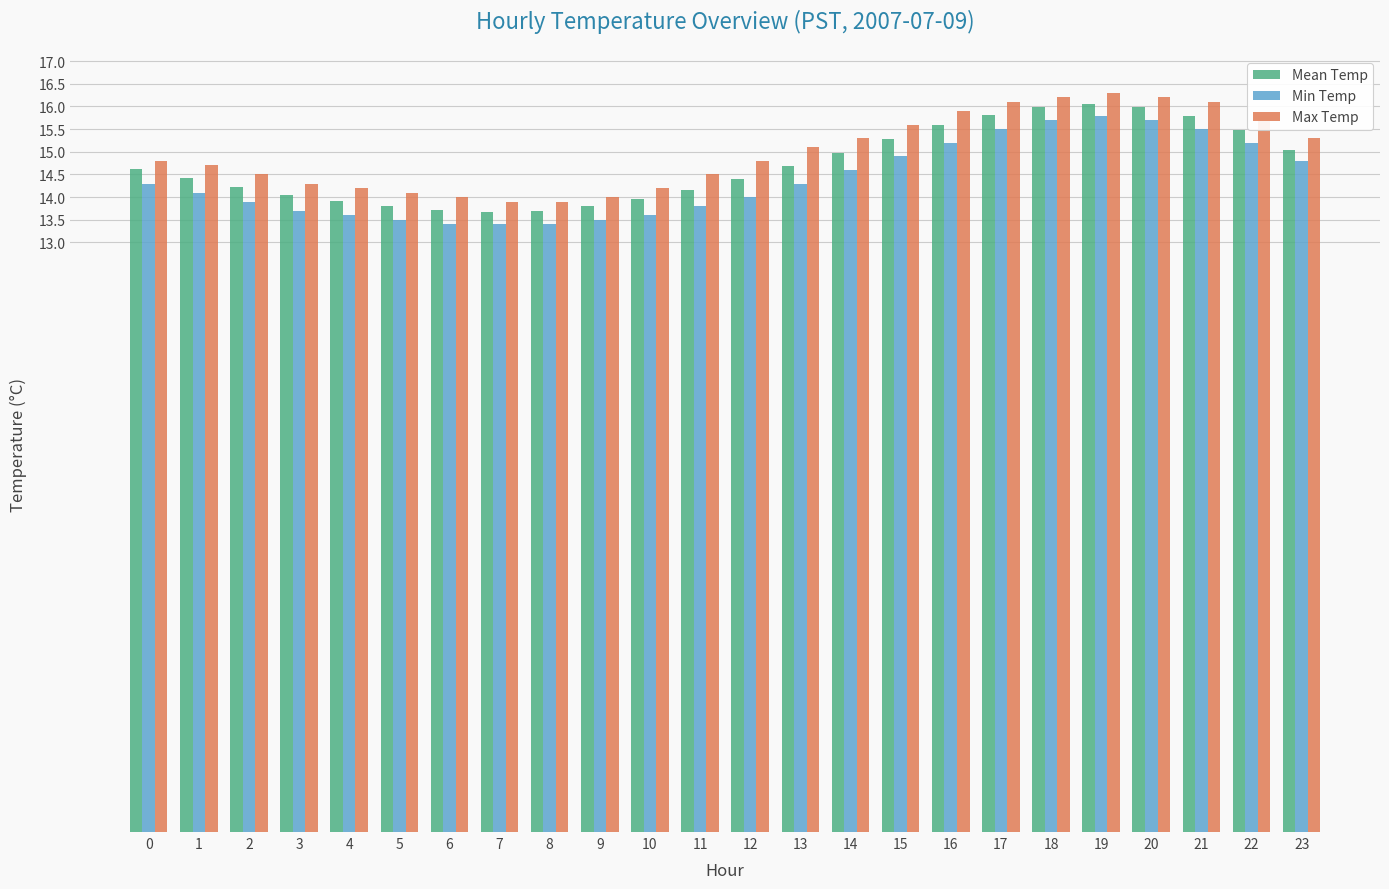

How many series are shown in this chart?

3